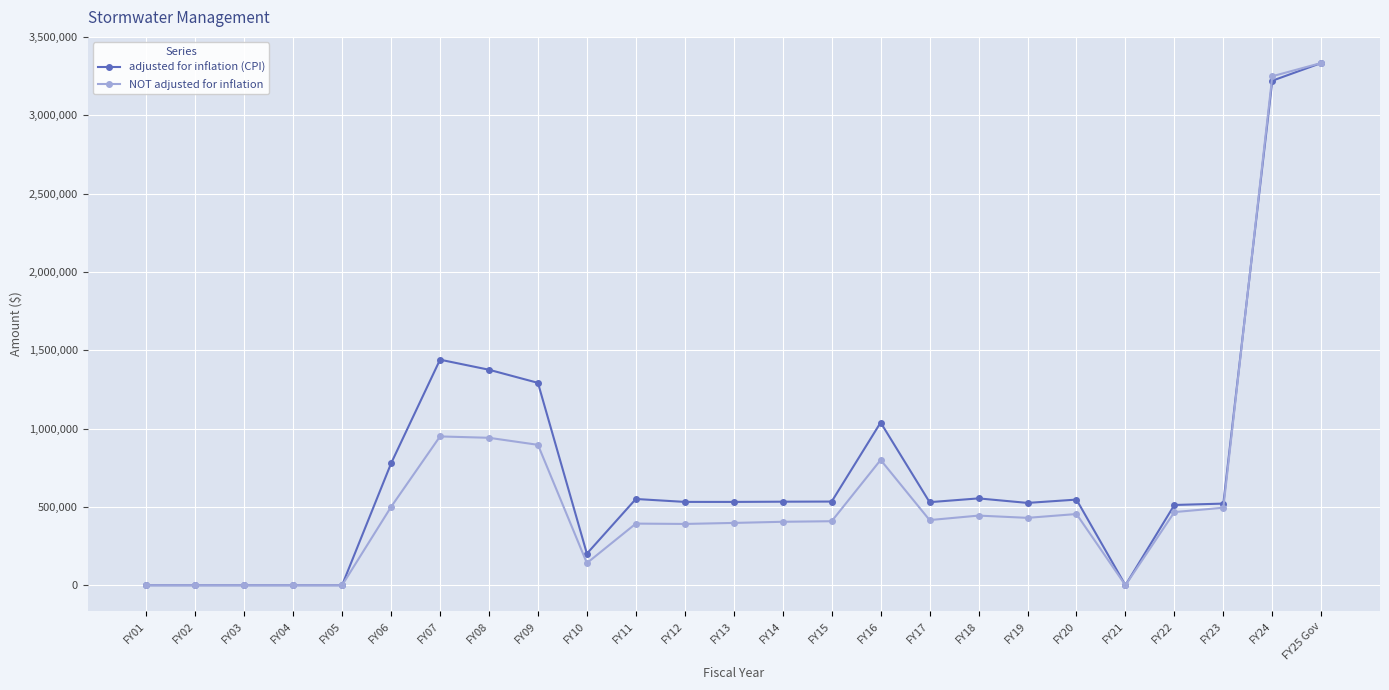

At which category is the sum across all series the highest?

FY25 Gov